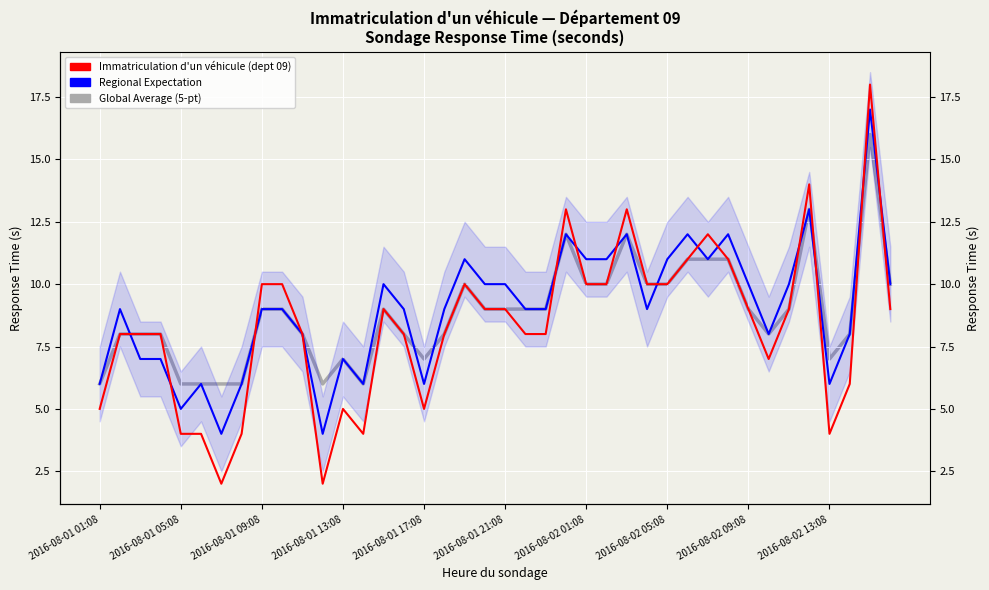

Is this an area chart (filled region under the line)?

No